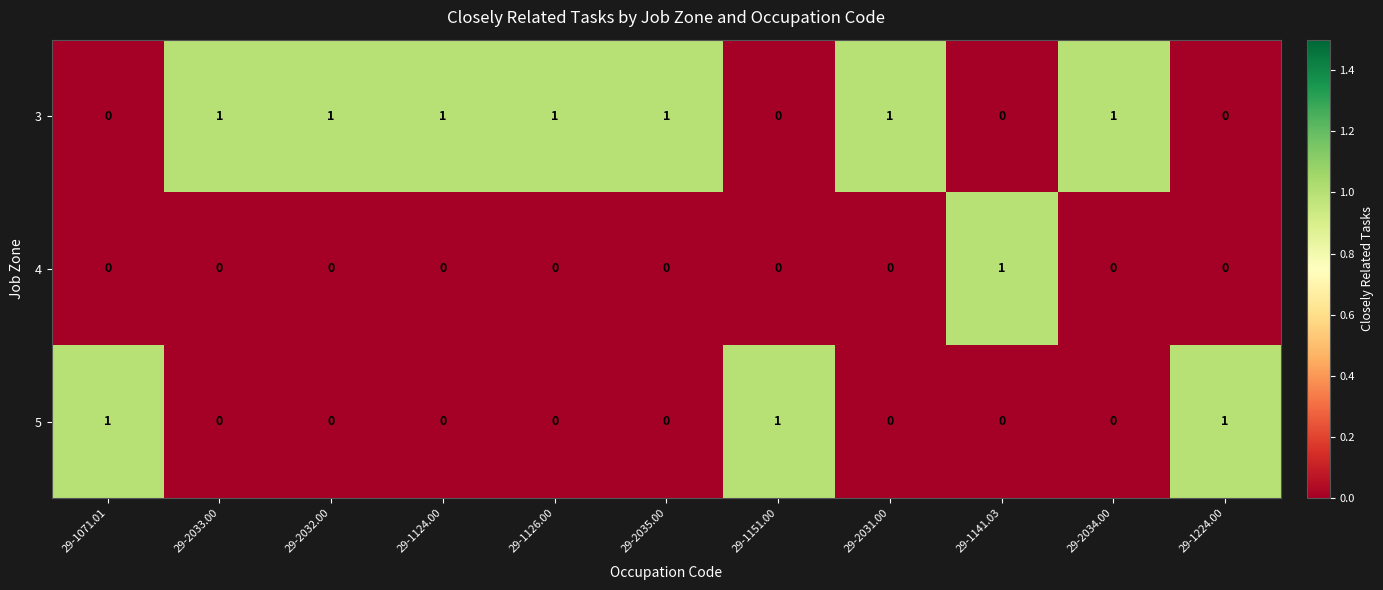

What is the spread (max minus min) of values at 29-1151.00?

1